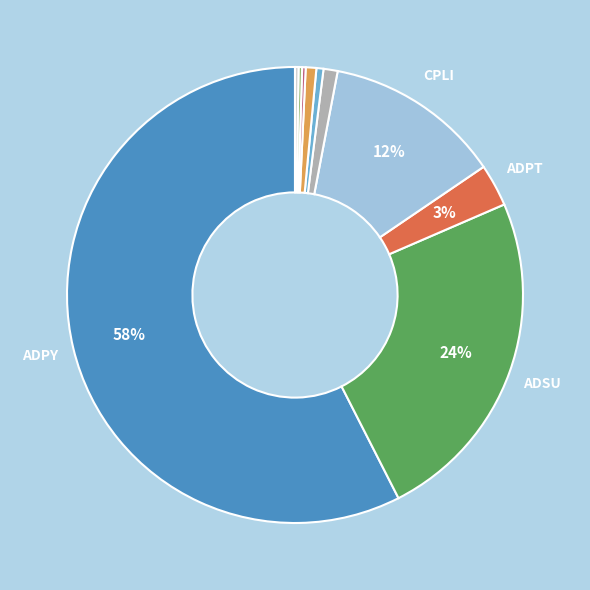

To the nearest percent, what is the average slice percentage?

10%